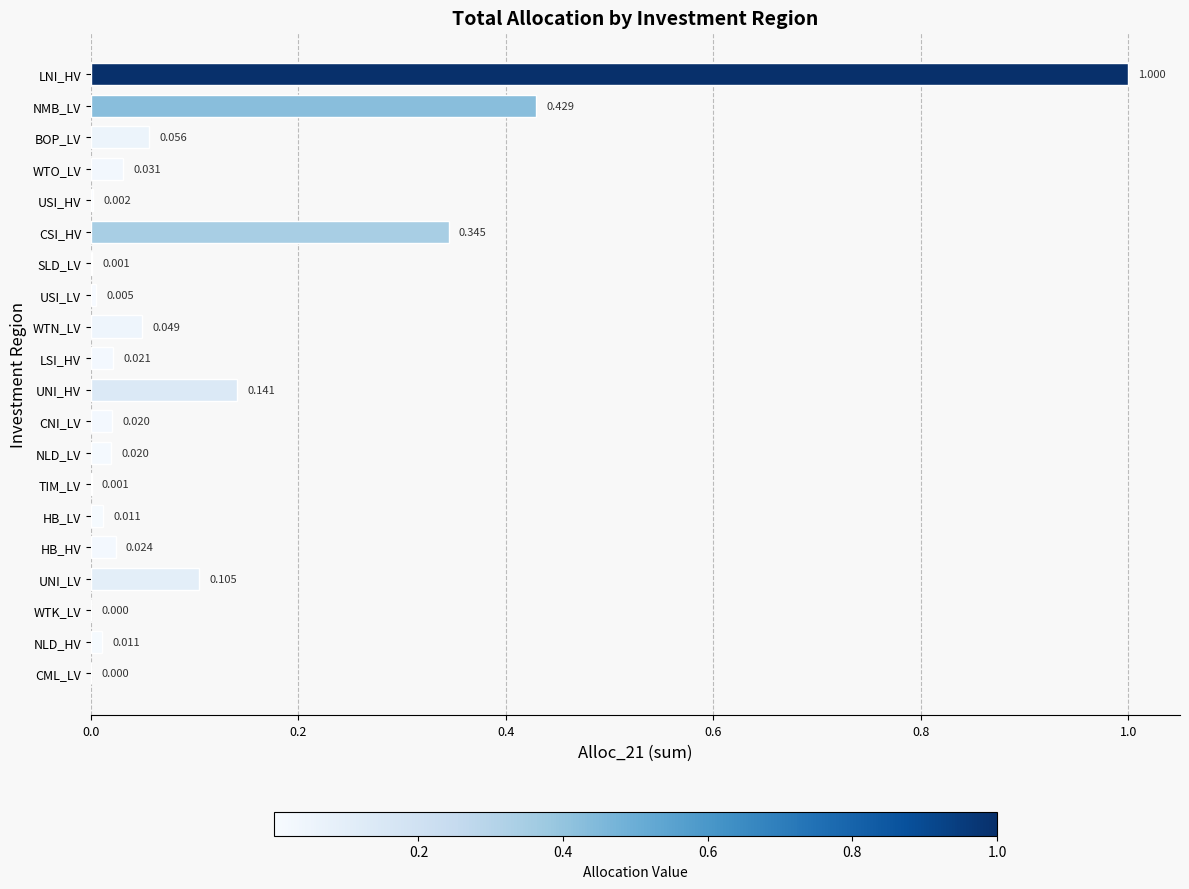

Which has a higher value, CML_LV or HB_HV?

HB_HV